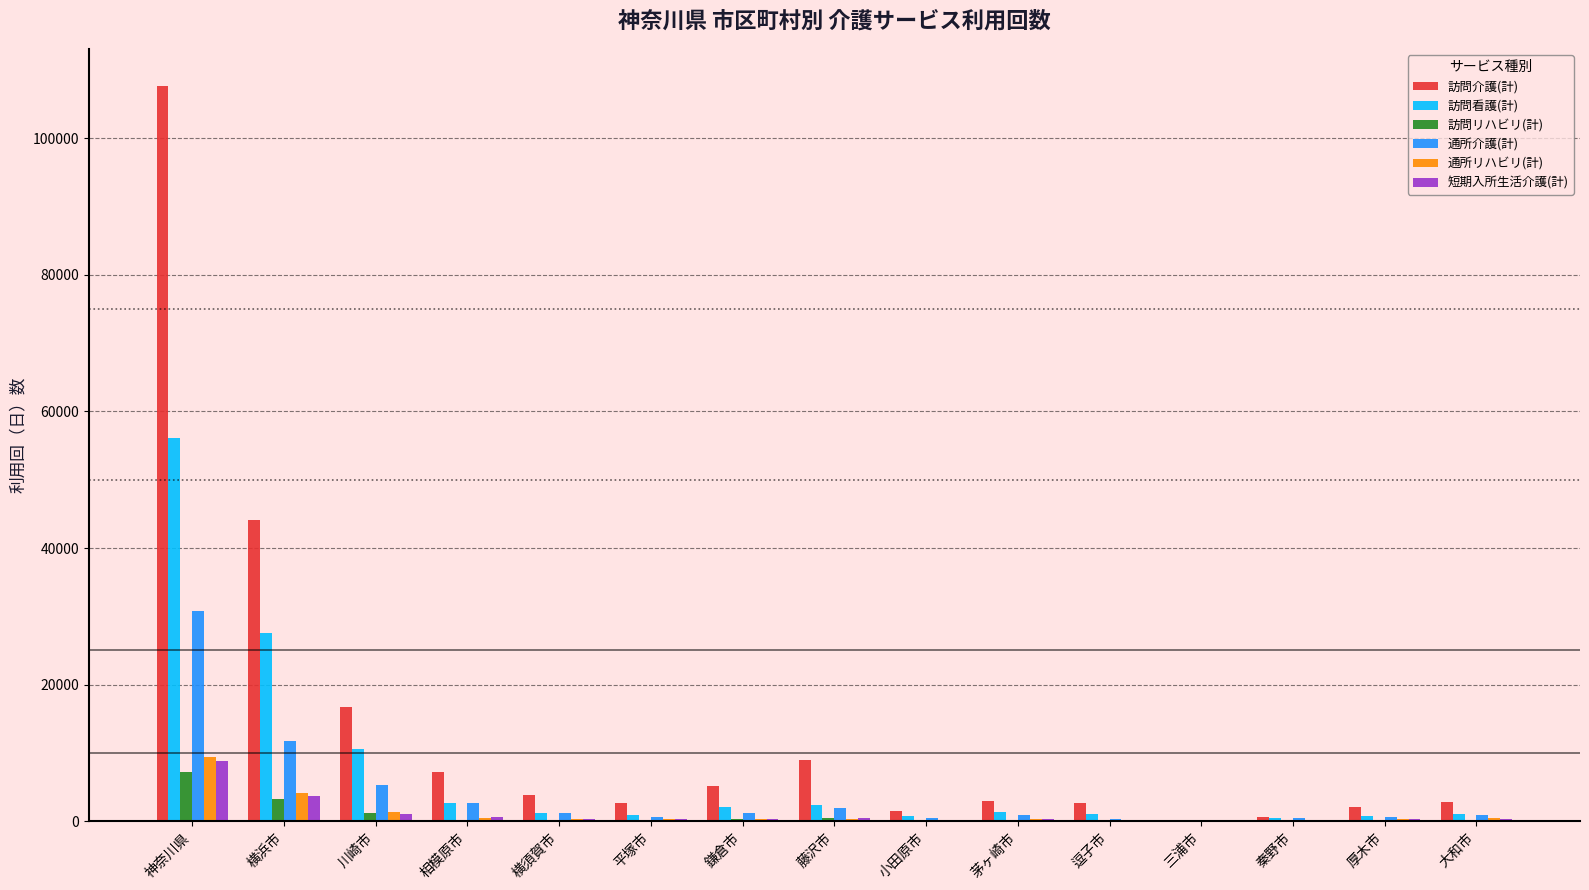

At which category does the chart reach its peak across all series?

神奈川県